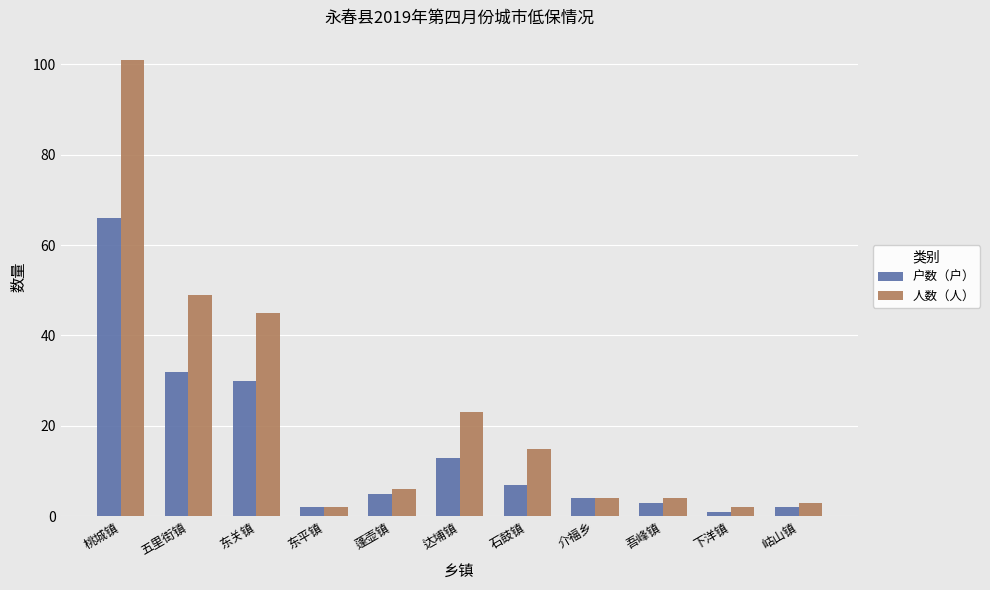

Is it true that 人数（人） equals 6 at 蓬壶镇?

True